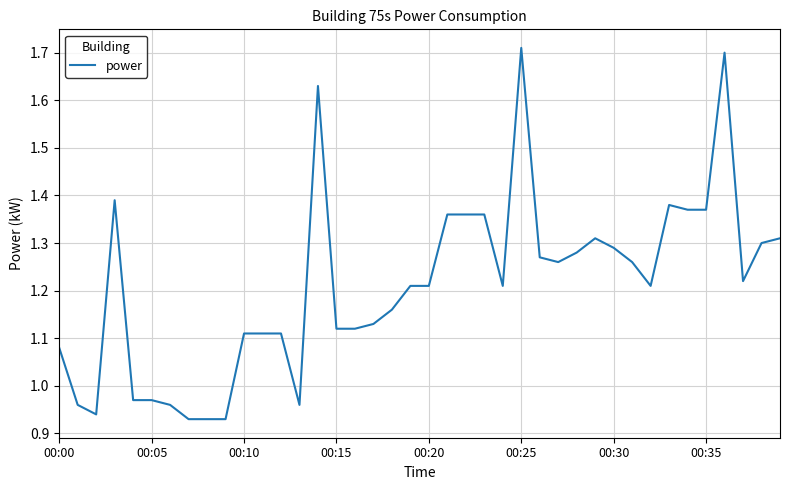

What is the difference between the maximum and minimum values?

0.8